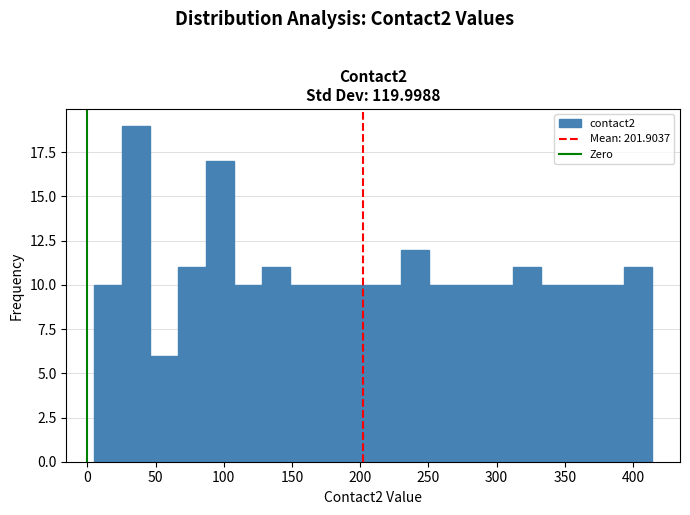

Reading left to right, transcribe this chart: for each bar, give the range it covers on the x-axis and its height. Neither the bar edges nor the heights are printed on the chart, so give them approximately, as read against the axes.

5 to 25: 10
25 to 45: 19
45 to 65: 6
65 to 85: 11
85 to 105: 17
105 to 130: 10
130 to 150: 11
150 to 170: 10
170 to 190: 10
190 to 210: 10
210 to 230: 10
230 to 250: 12
250 to 270: 10
270 to 290: 10
290 to 310: 10
310 to 330: 11
330 to 355: 10
355 to 375: 10
375 to 395: 10
395 to 415: 11